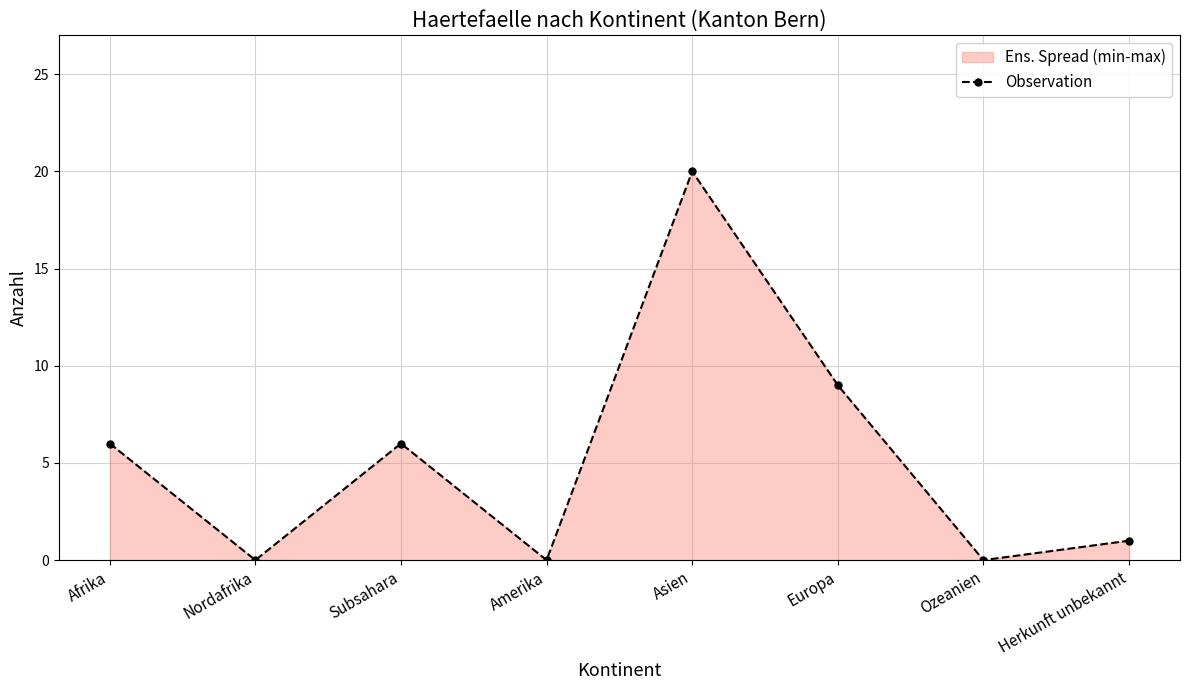

What is the label of the 7th point from the left?

Ozeanien